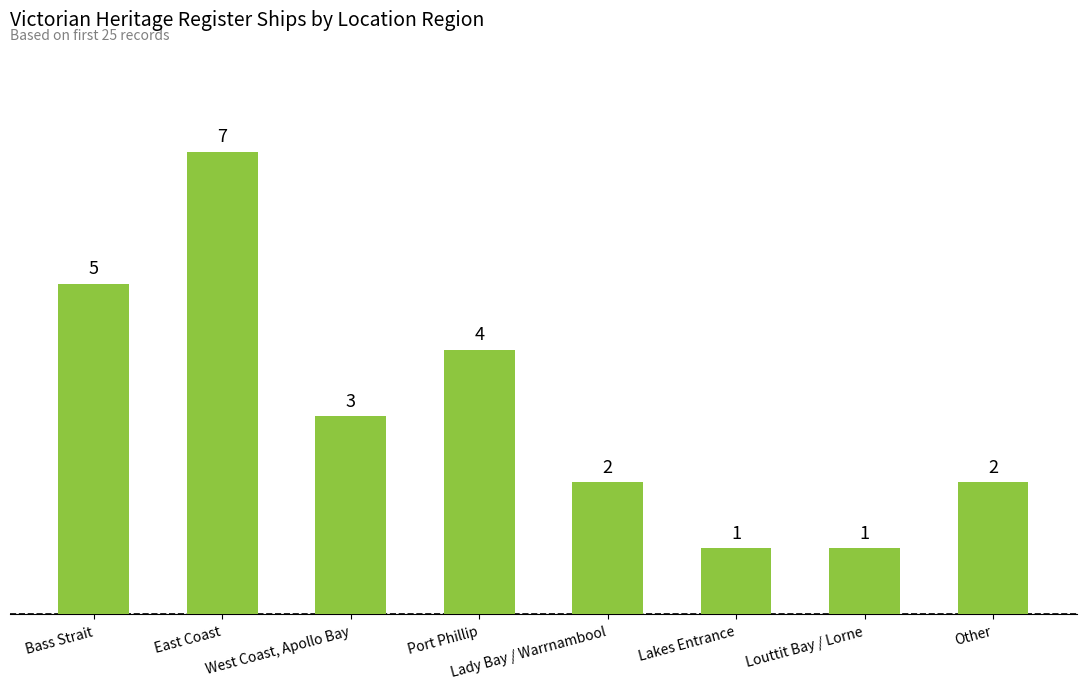

What is the average value?

3